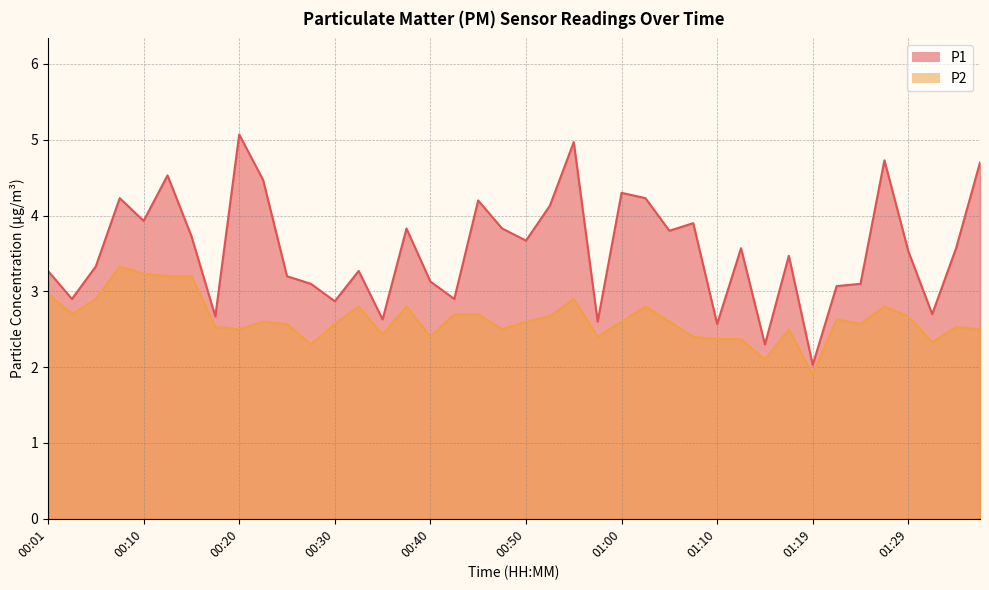

The P2 series shows 2.6 at 01:22. True or false?

True